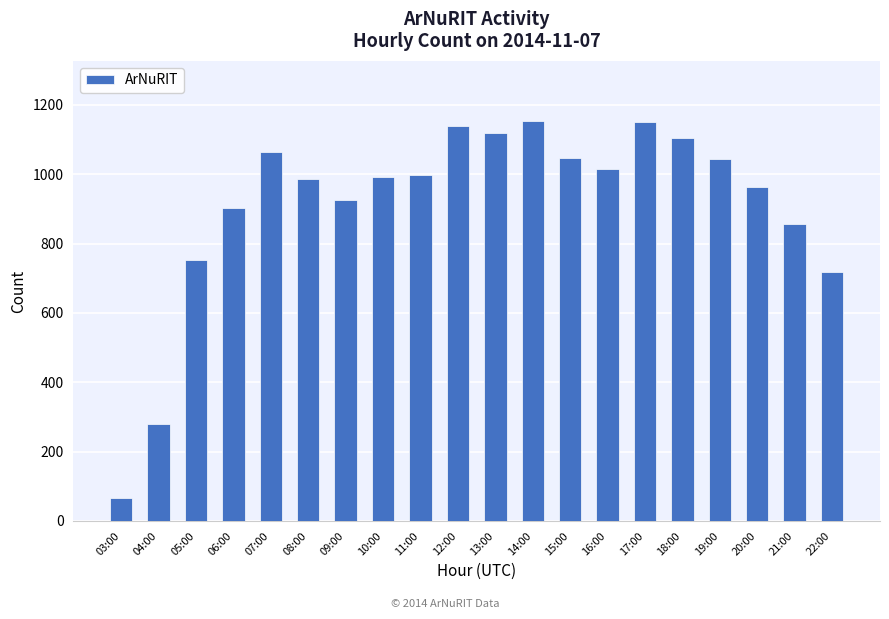

What position from the left is 17:00?

15